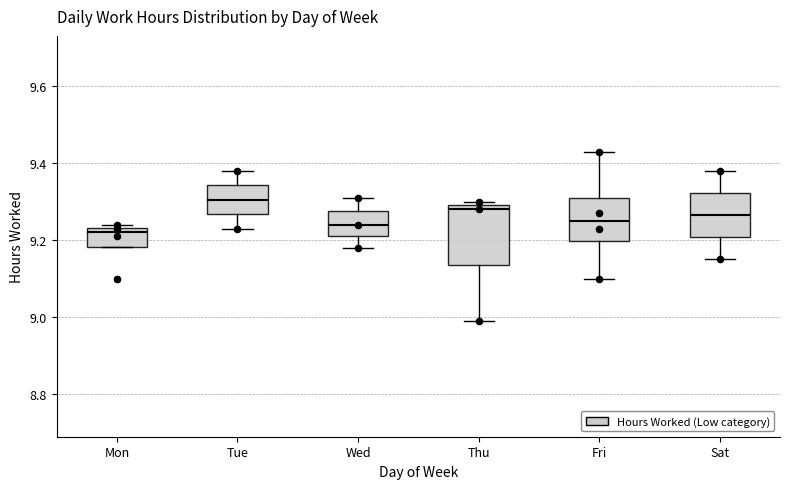

Which box has the highest median line?

Tue